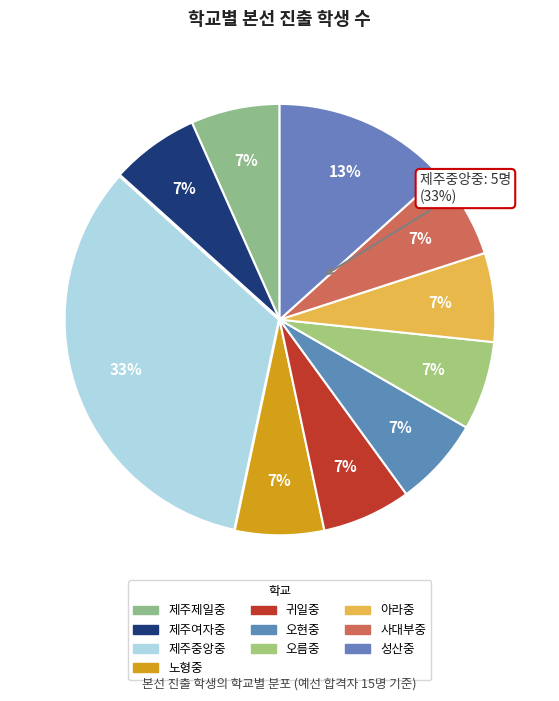

To the nearest percent, what is the combined percentage of 사대부중 and 제주제일중?

13%